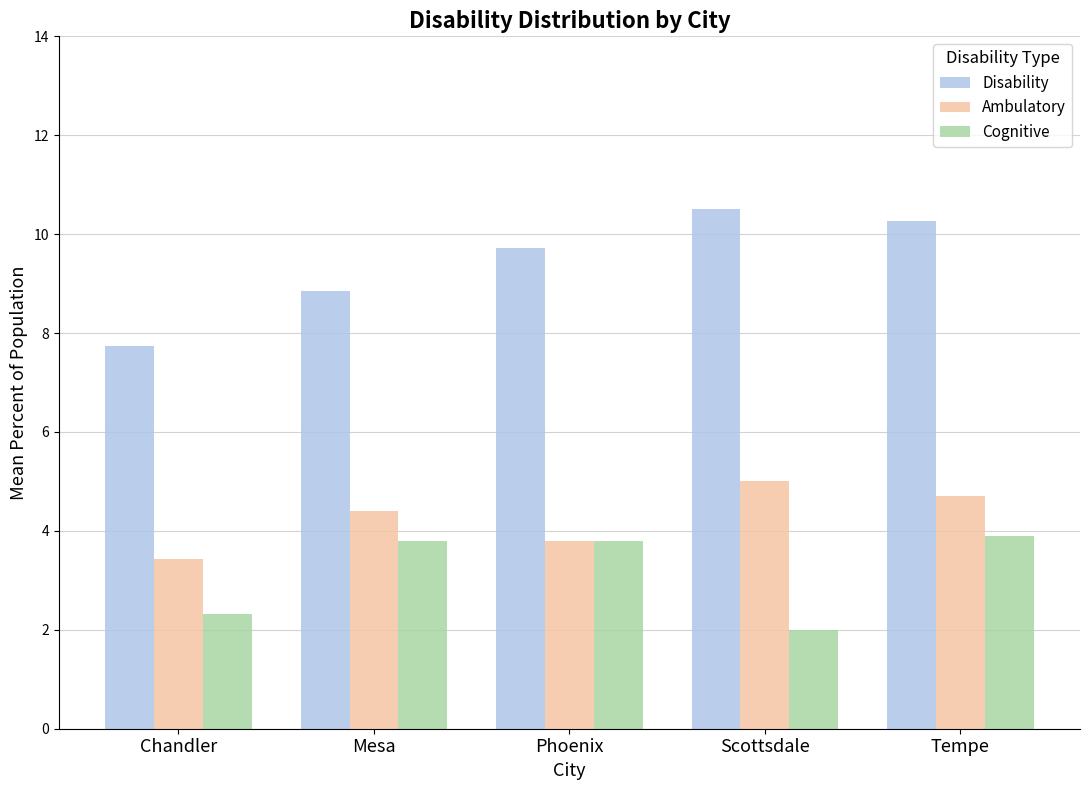

What is the average value of the Ambulatory series?

4.3